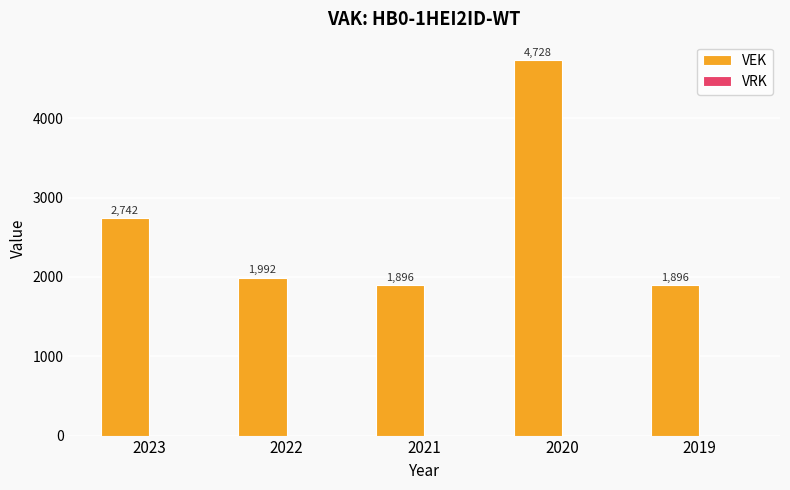

Is it true that the value at 2021 is 1896?

True